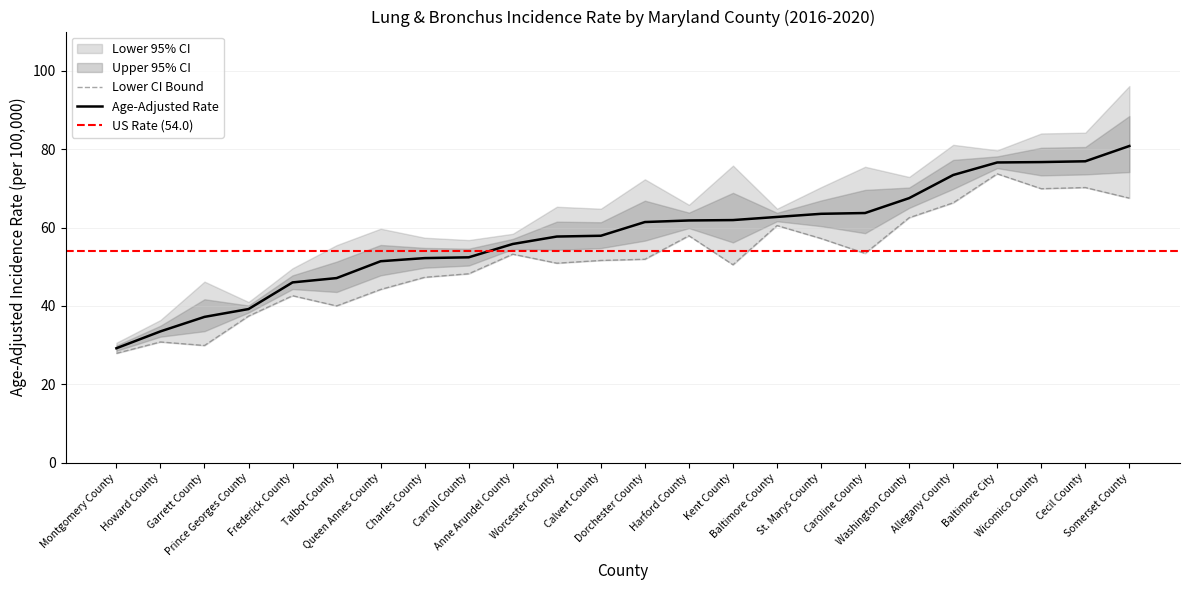

At which label does Age-Adjusted Rate first exceed 61?

Dorchester County